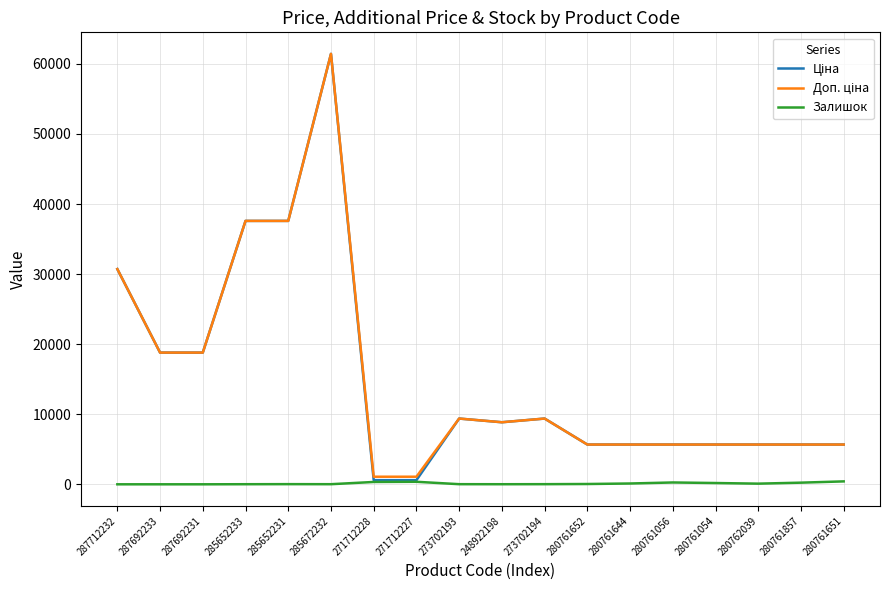

True or false: Залишок has a value of 115.0 at 280761644.

True